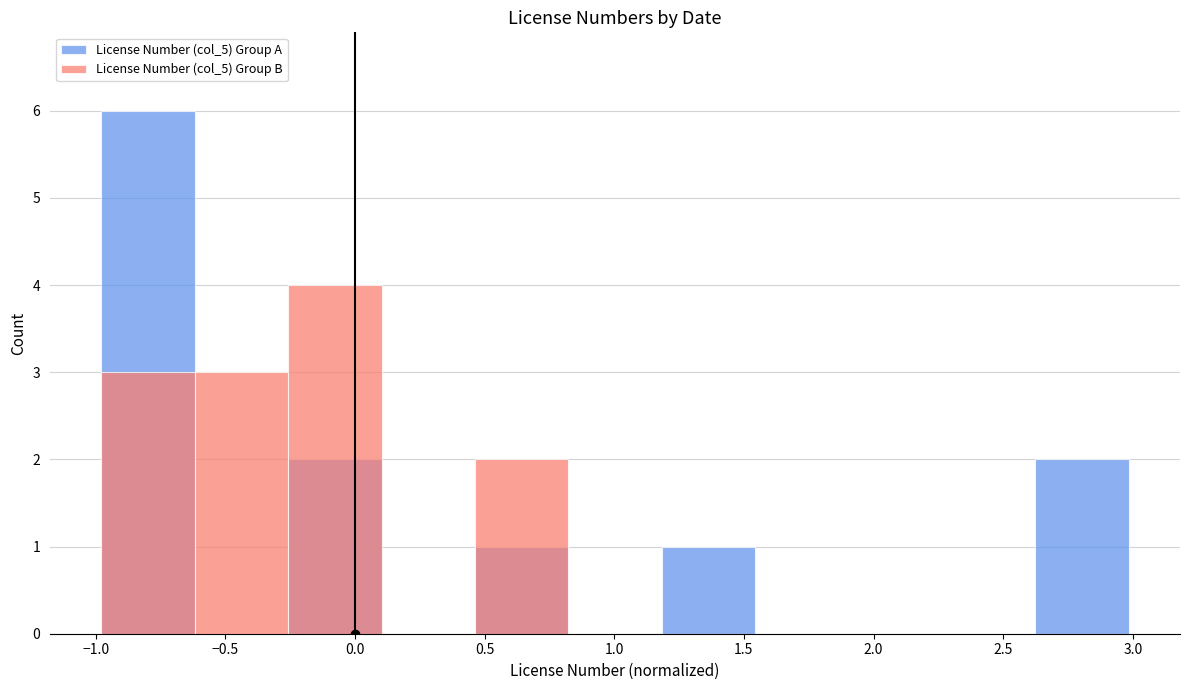

List the series in order of their peak value, highest first.

License Number (col_5) Group A, License Number (col_5) Group B